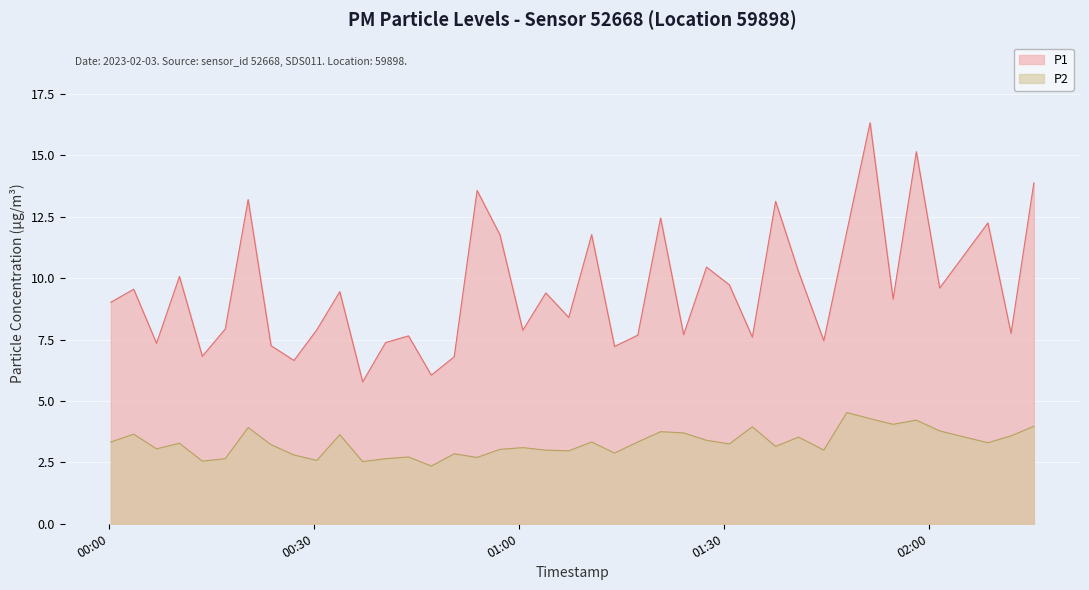

What is the highest value of the P2 series?

4.5